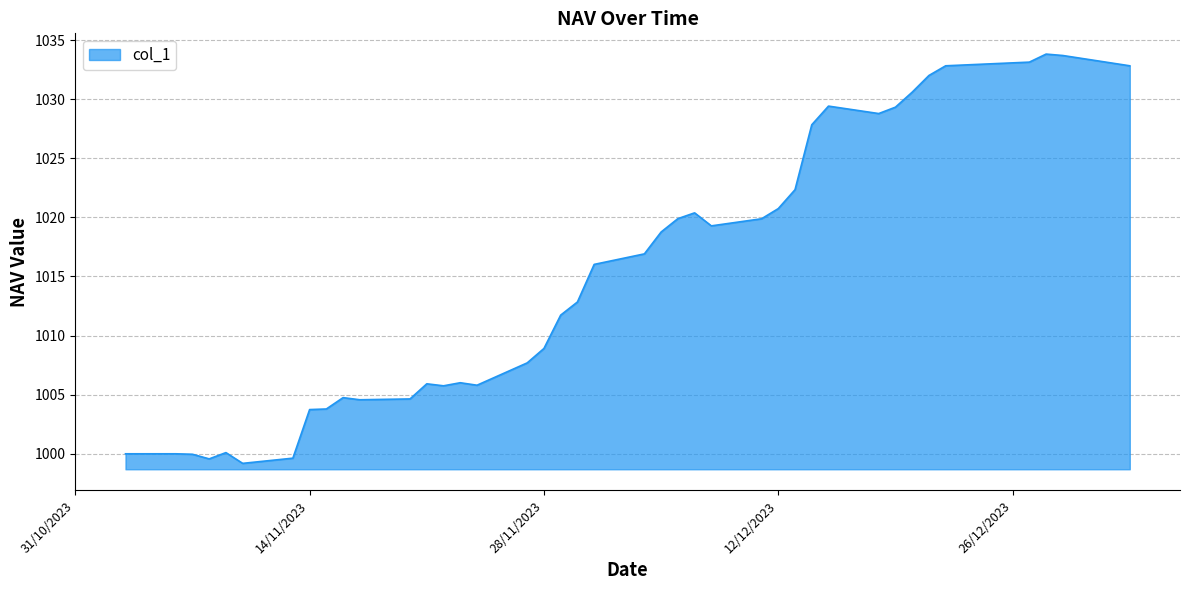

How many lines are shown in the chart?

1